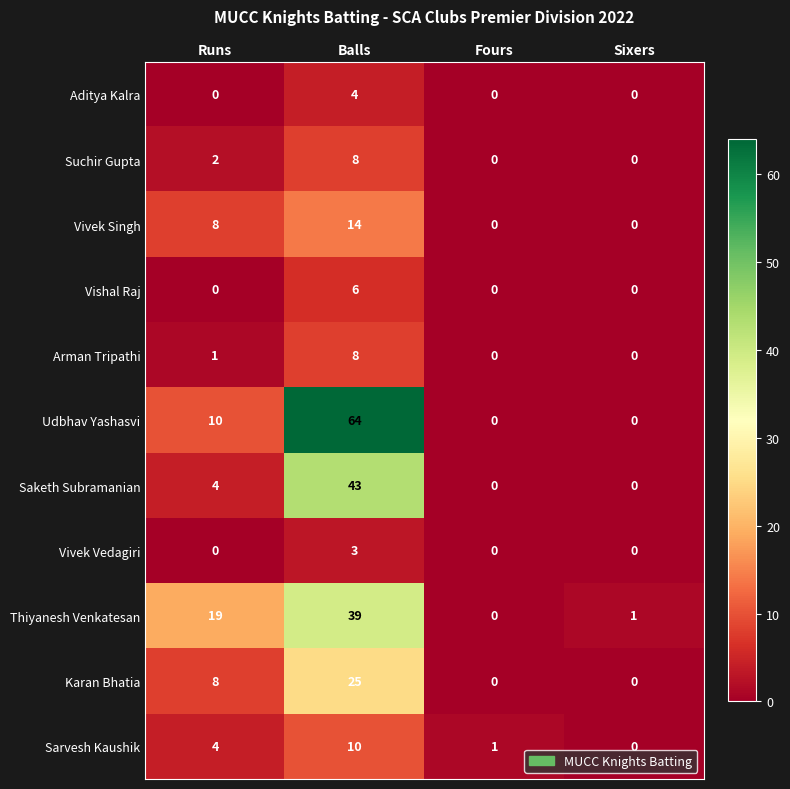

How many data points does each series have?

4